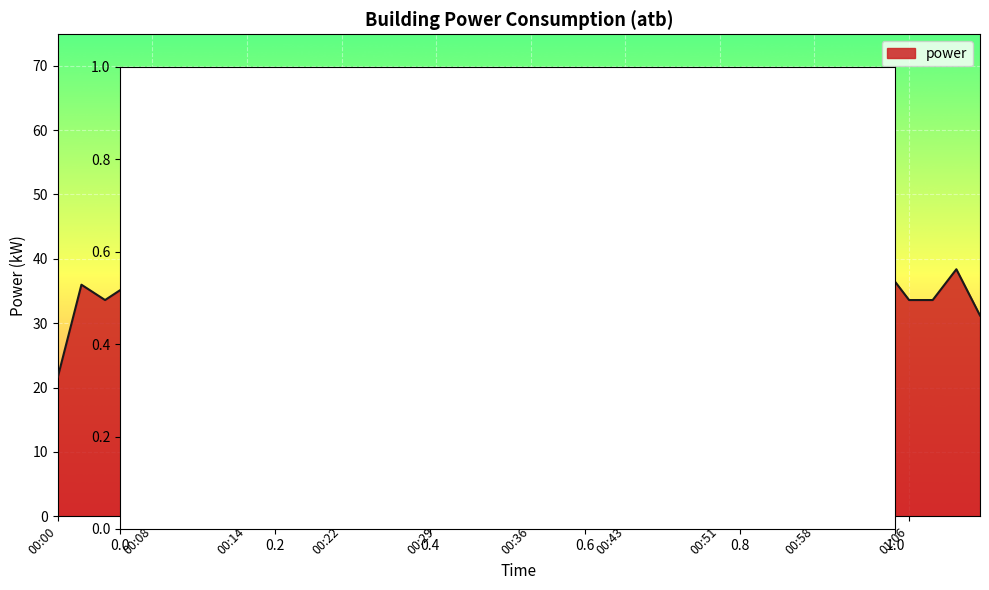

What is the greatest value displayed?

57.6